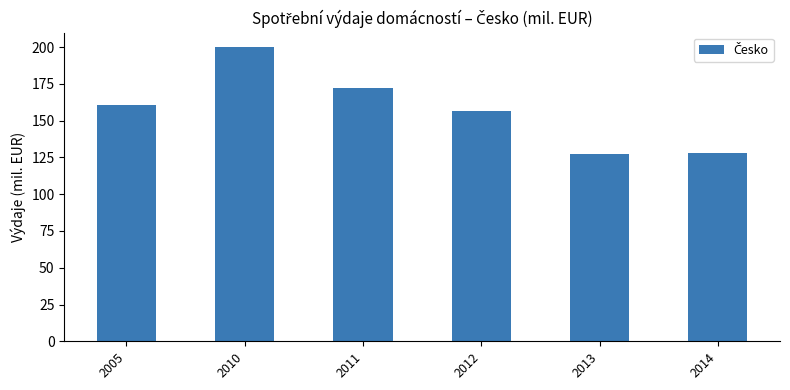

At which label is the value closest to 163?

2005